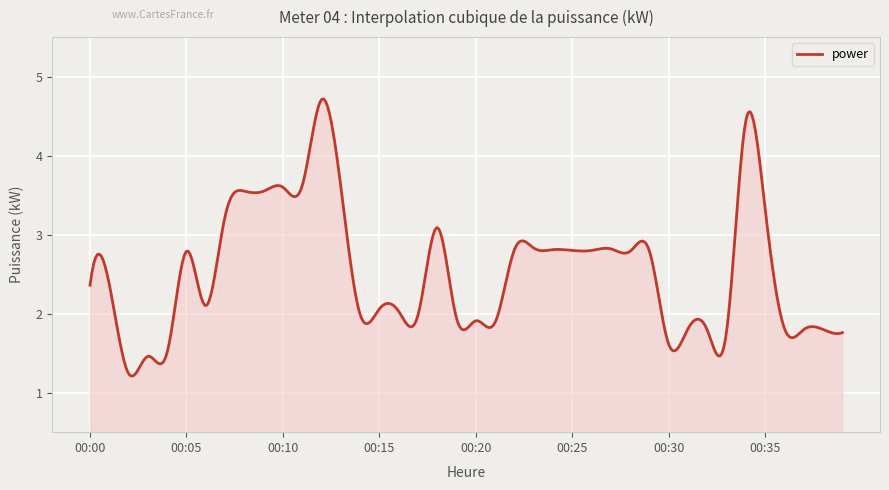

What is the maximum value shown in the chart?

4.7